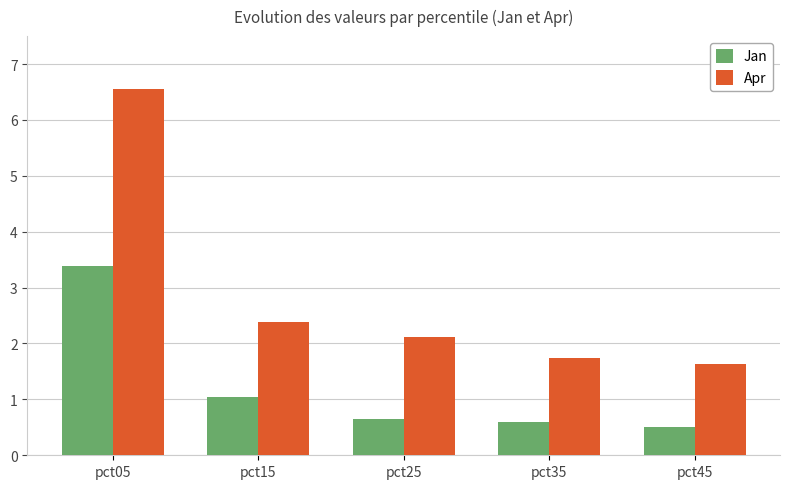

Which series changed the most between pct35 and pct45?

Apr